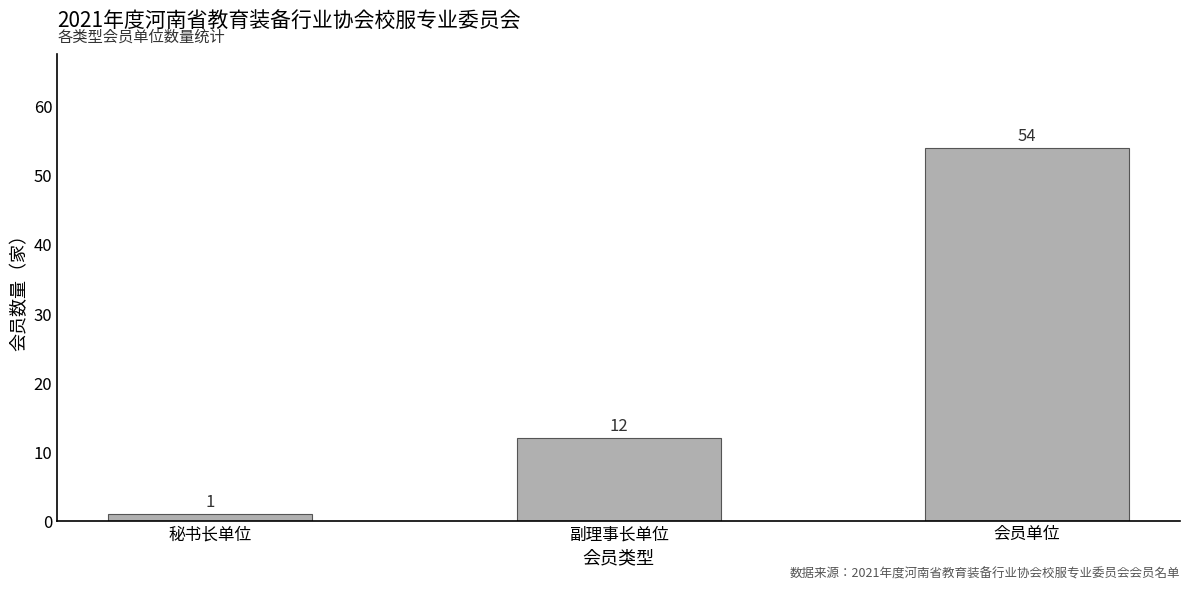

Between 秘书长单位 and 副理事长单位, which is larger?

副理事长单位